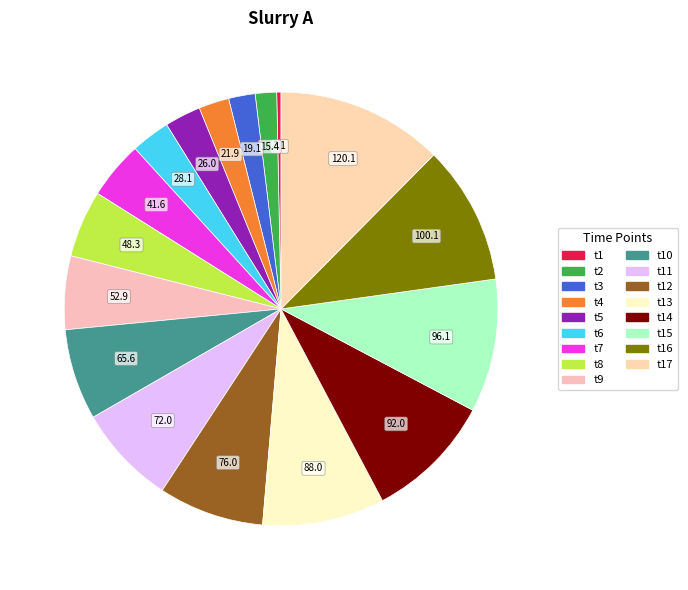

Which category has the smallest portion of the pie?

t1